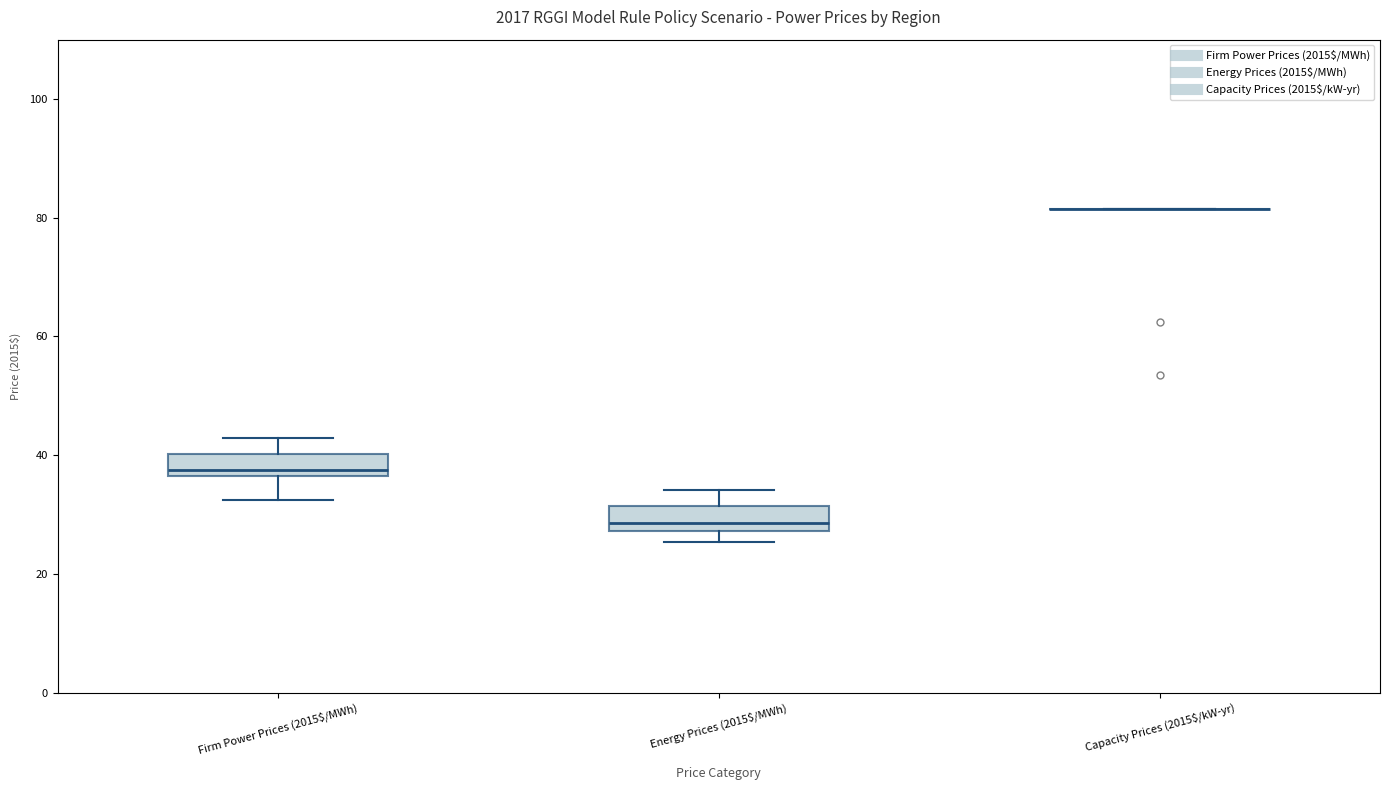

Reading left to right, transcribe this box plot: for each box, give where its median line is, the range the box spans, and where its two whiskers end, as read against the y-axis. The values are not printed on the chart, so give them approximately, as read against the axis.

Firm Power Prices (2015$/MWh): median 38, box 36 to 40, whiskers 32 to 42
Energy Prices (2015$/MWh): median 28 (just above the box's lower edge), box 28 to 32, whiskers 26 to 34
Capacity Prices (2015$/kW-yr): box collapsed to a line at 82, whiskers 82 to 82